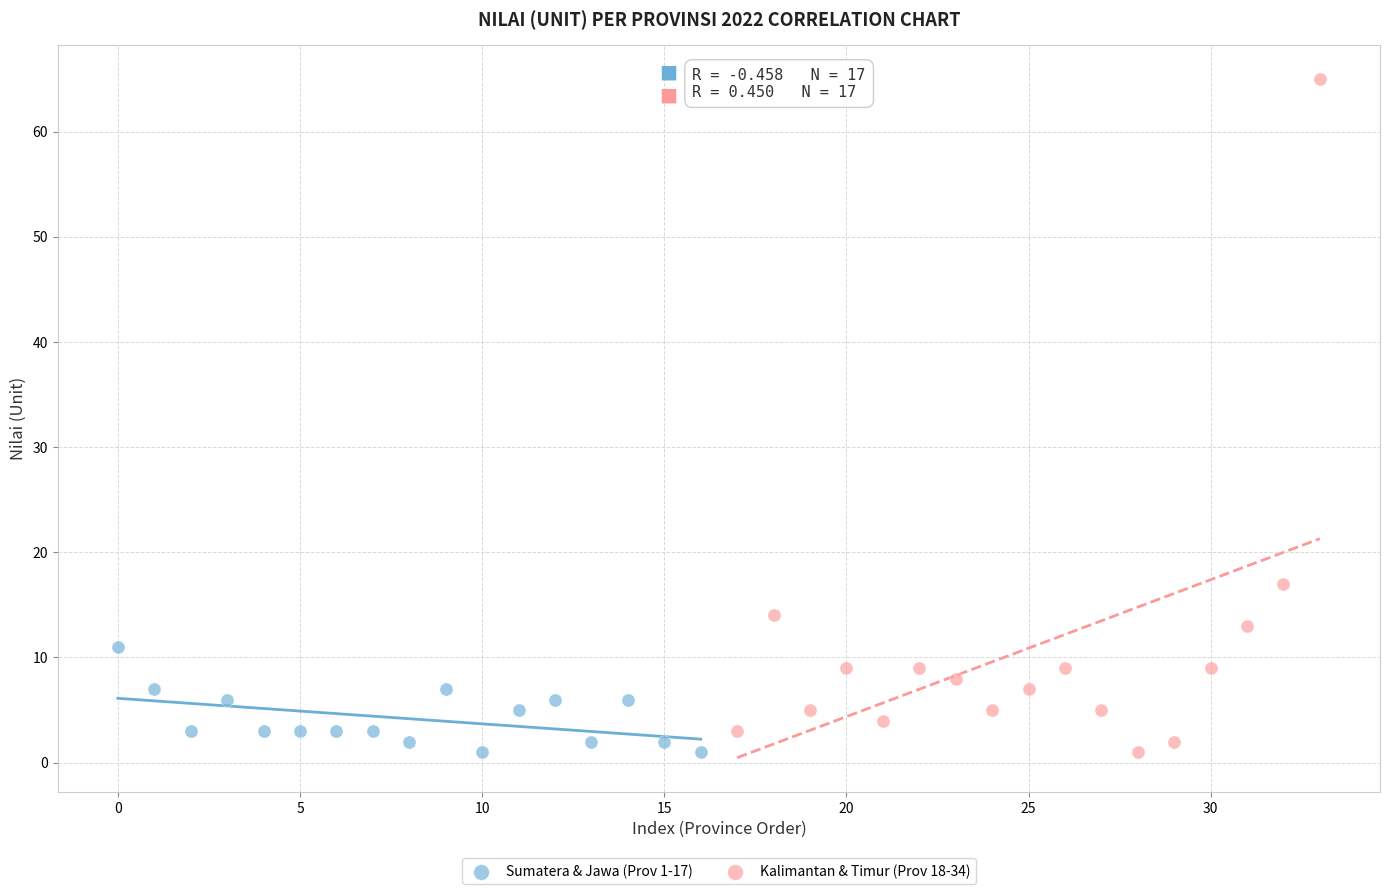

Which series has the widest spread of Y values?

Kalimantan & Timur (Prov 18-34)